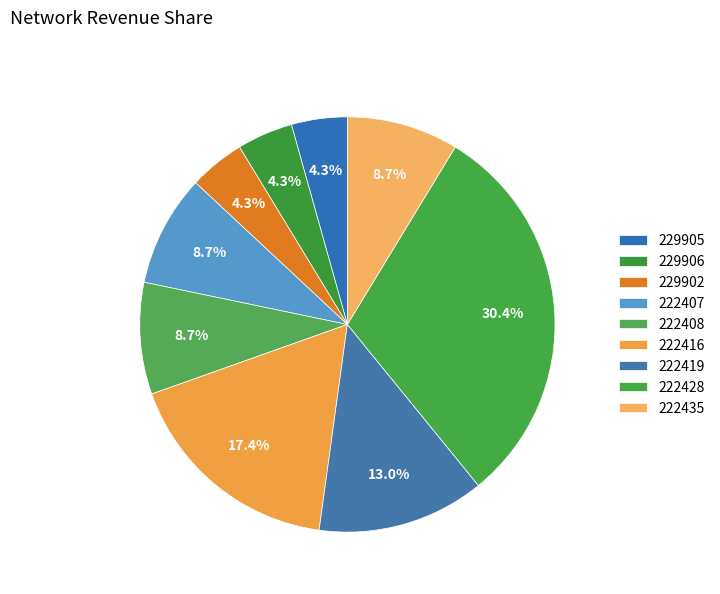

To the nearest percent, what percentage of the pie is 222416?

17%